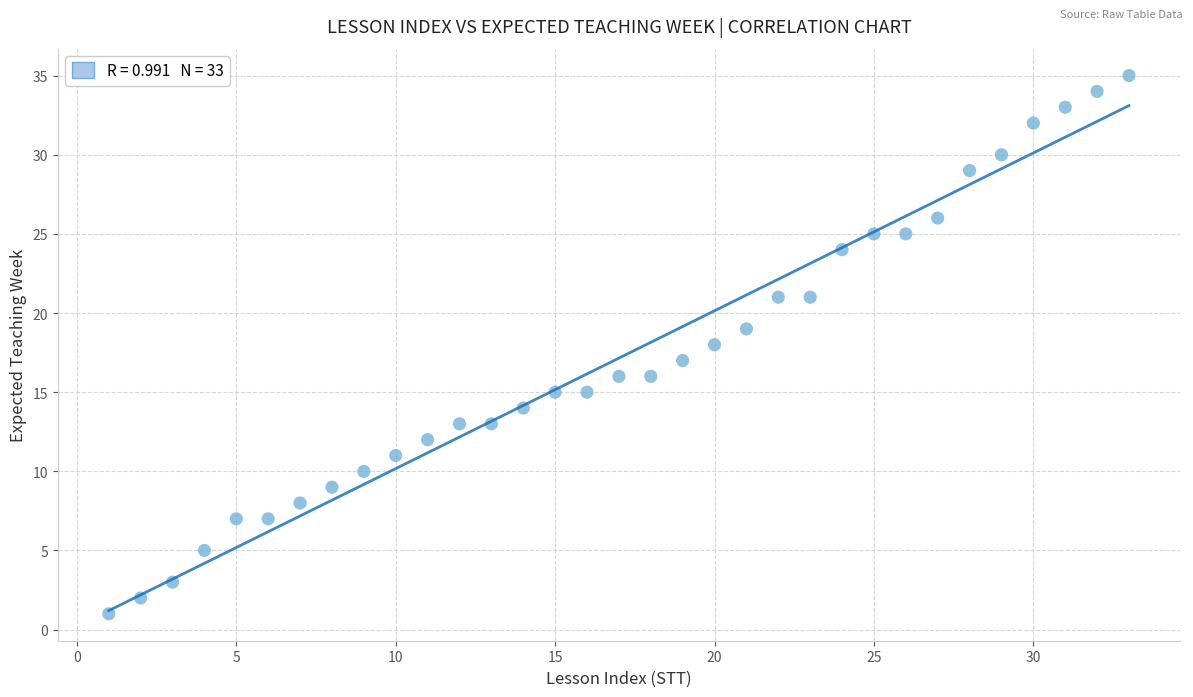

What is the range of Y values (max minus min)?

34